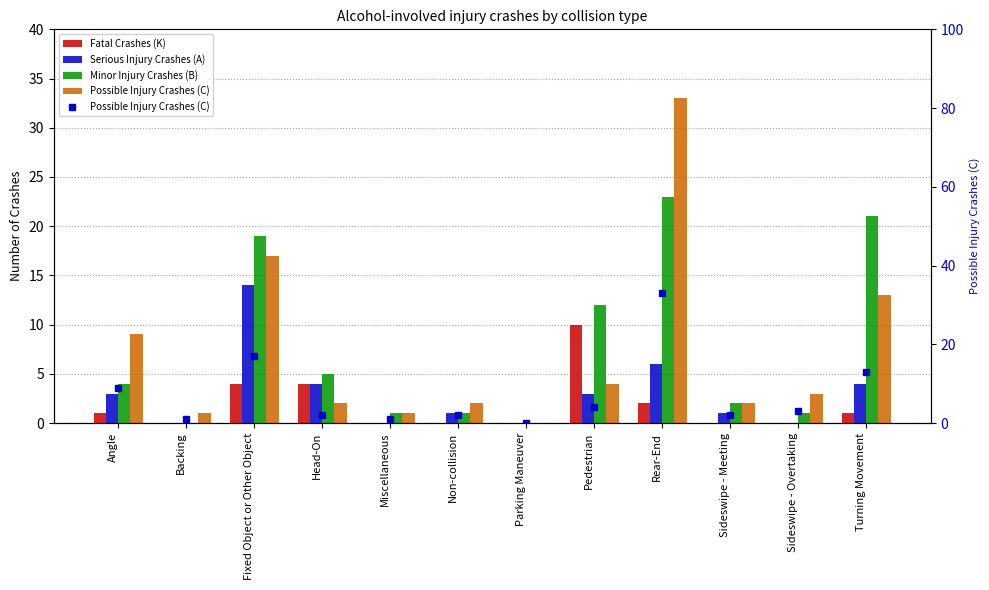

How many values in Possible Injury Crashes (C) are above zero?

11